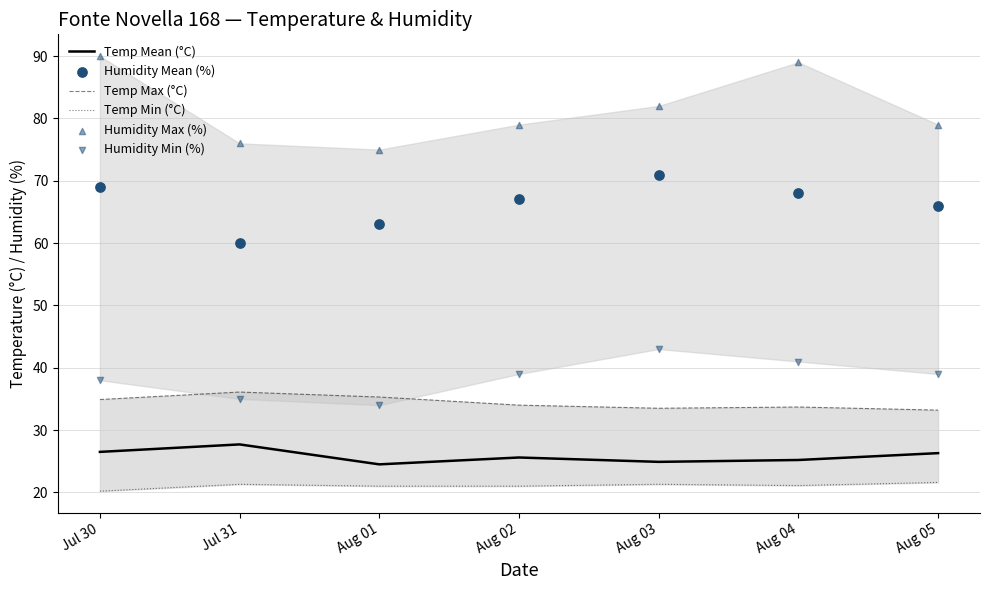

Which series contains the highest Y value?

Humidity Max (%)